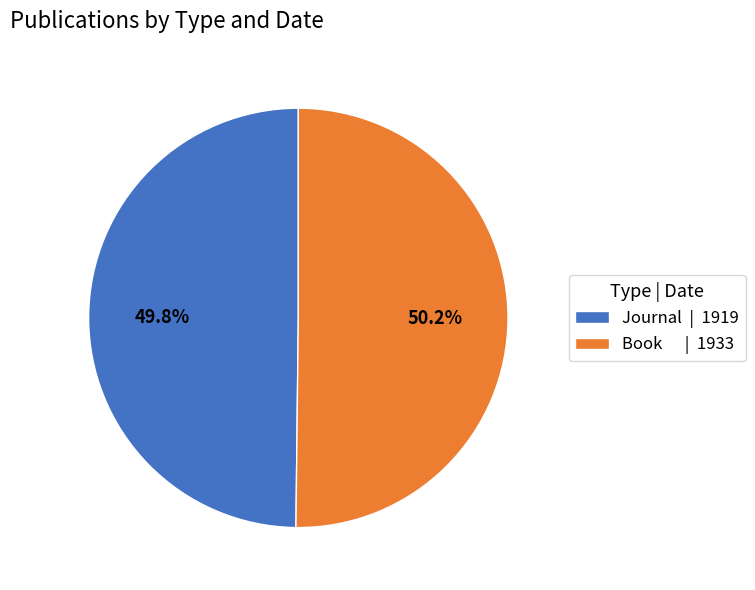

Approximately how many times larger is the value at Book | 1933 compared to Journal | 1919?

1.0